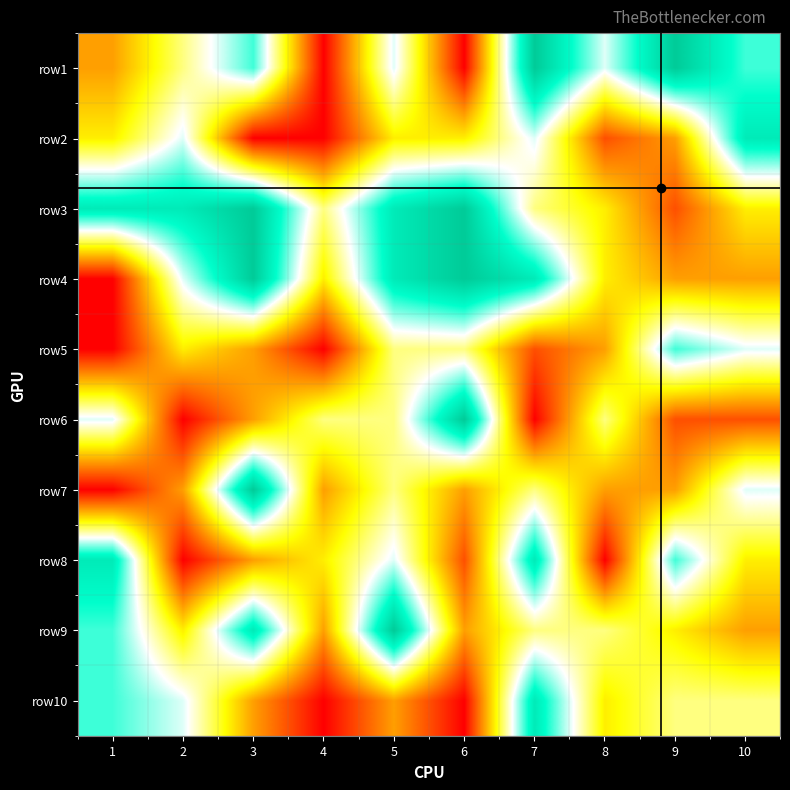

What is the greatest value displayed?

9